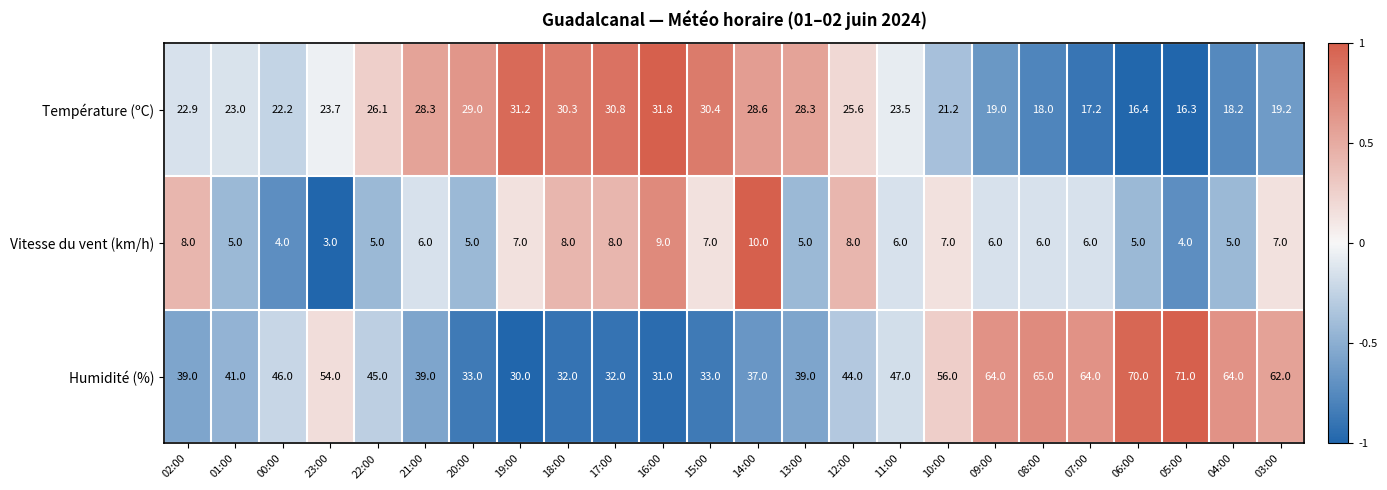

Is it true that Température (ºC) equals 22.2 at 00:00?

True